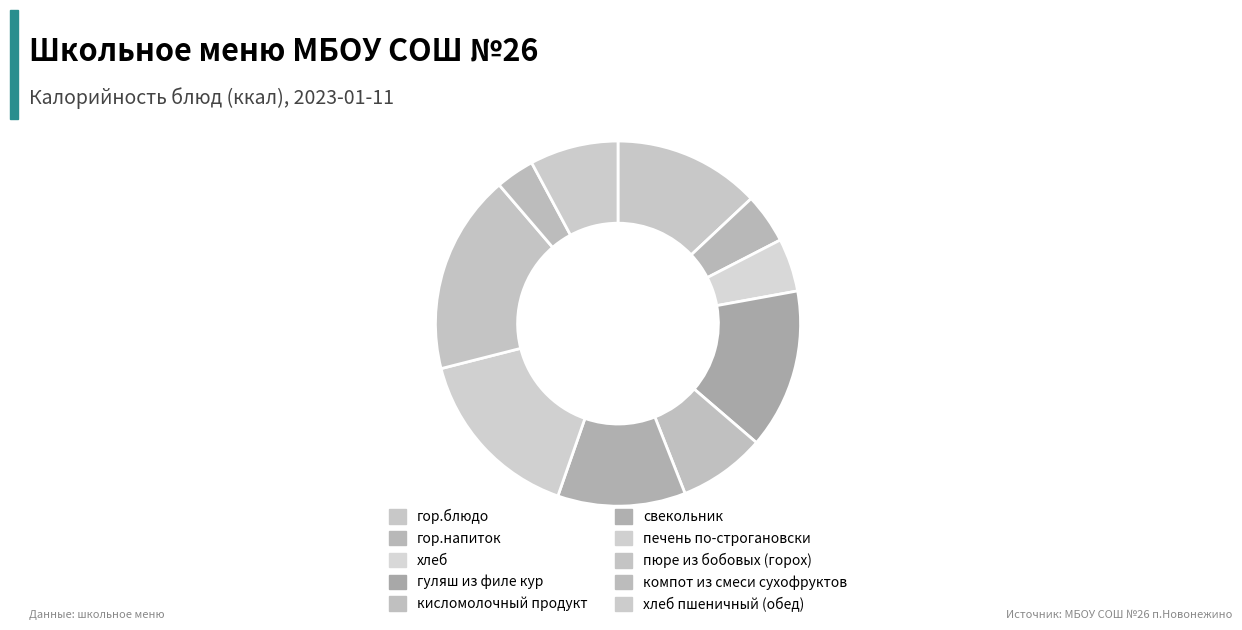

To the nearest percent, what is the difference between the гор.блюдо and пюре из бобовых (горох) slice percentages?

5%